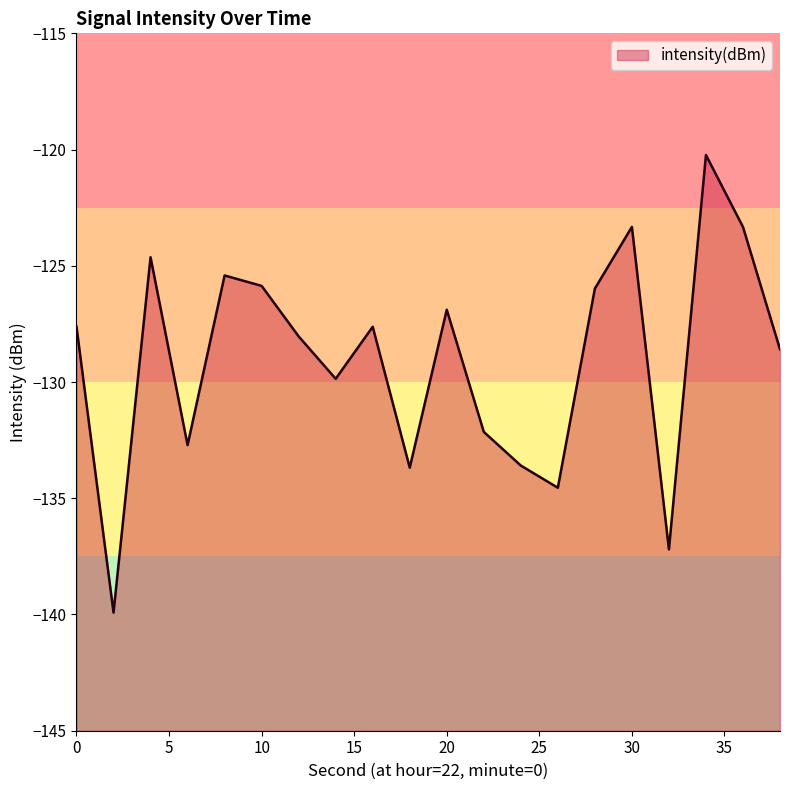

Count the number of values greater than -127.

8